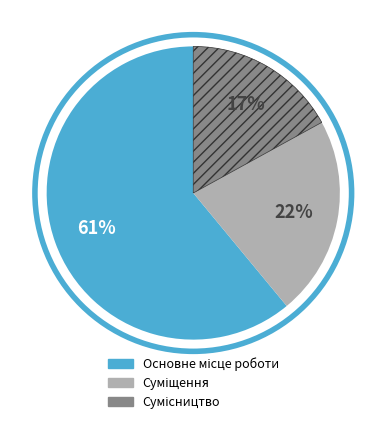

To the nearest percent, what is the average slice percentage?

33%